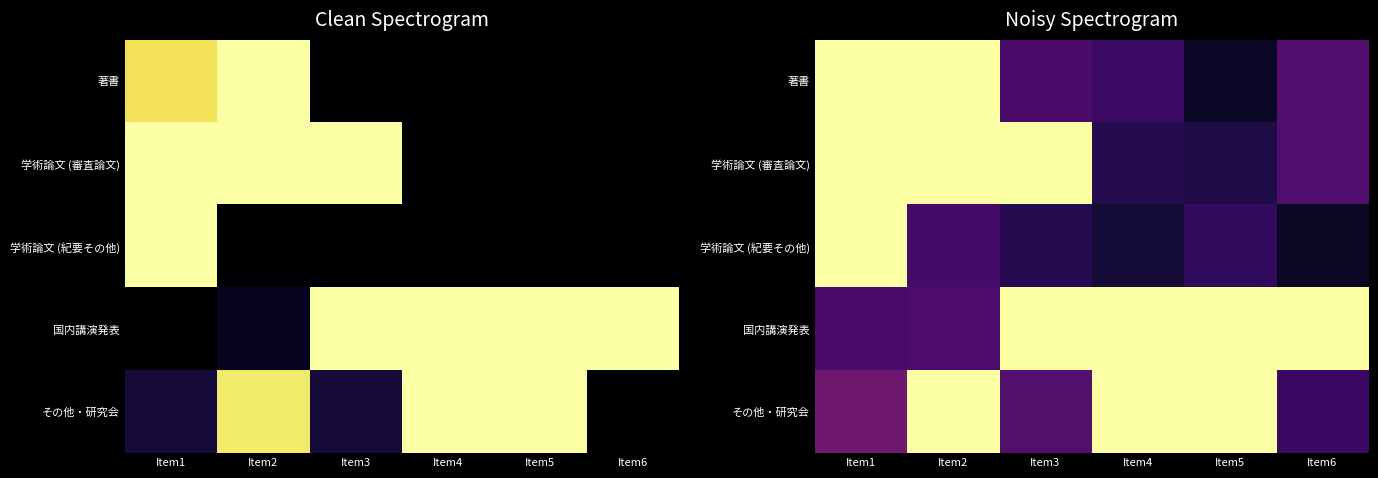

What is the difference between the maximum and minimum values in the 学術論文 (審査論文) series?

0.9